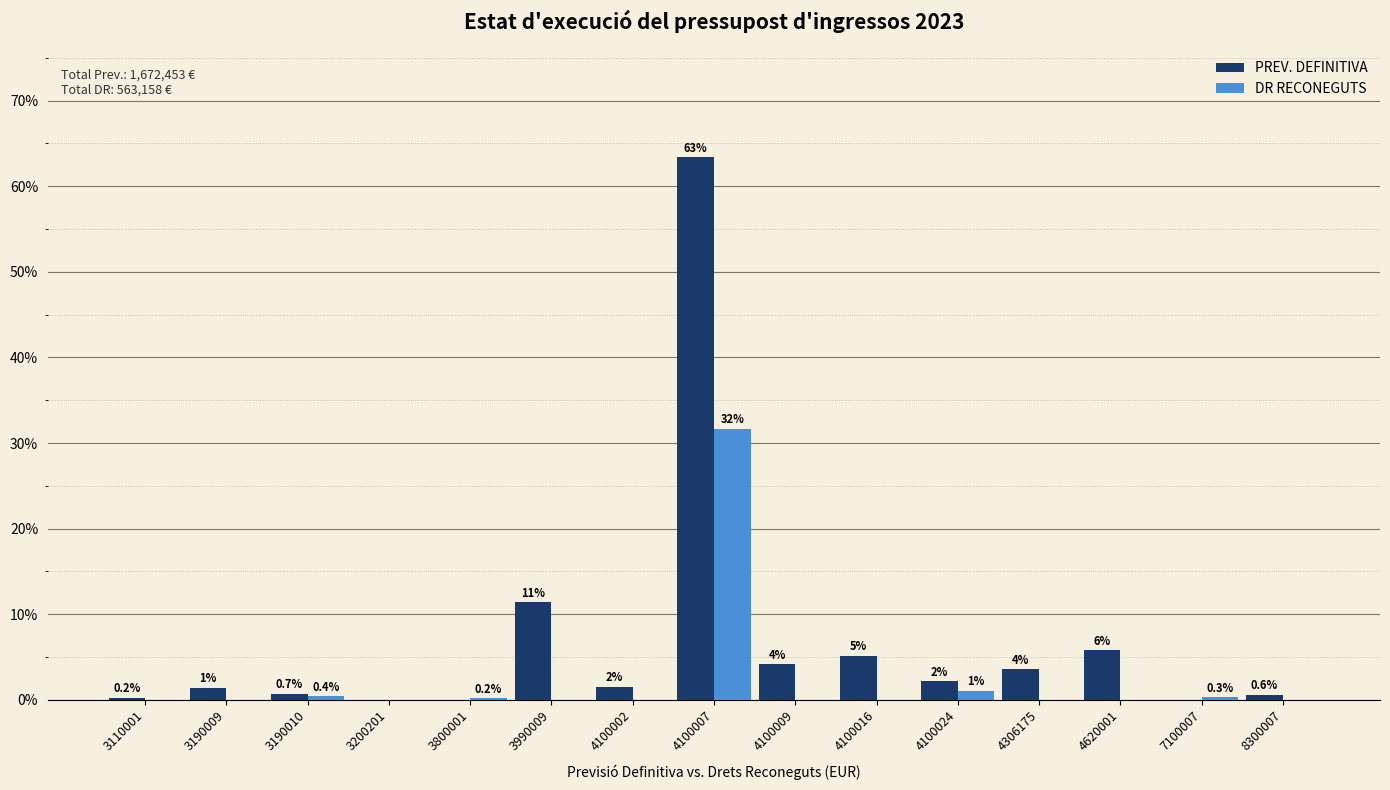

What are all the series names shown in the legend?

PREV. DEFINITIVA, DR RECONEGUTS